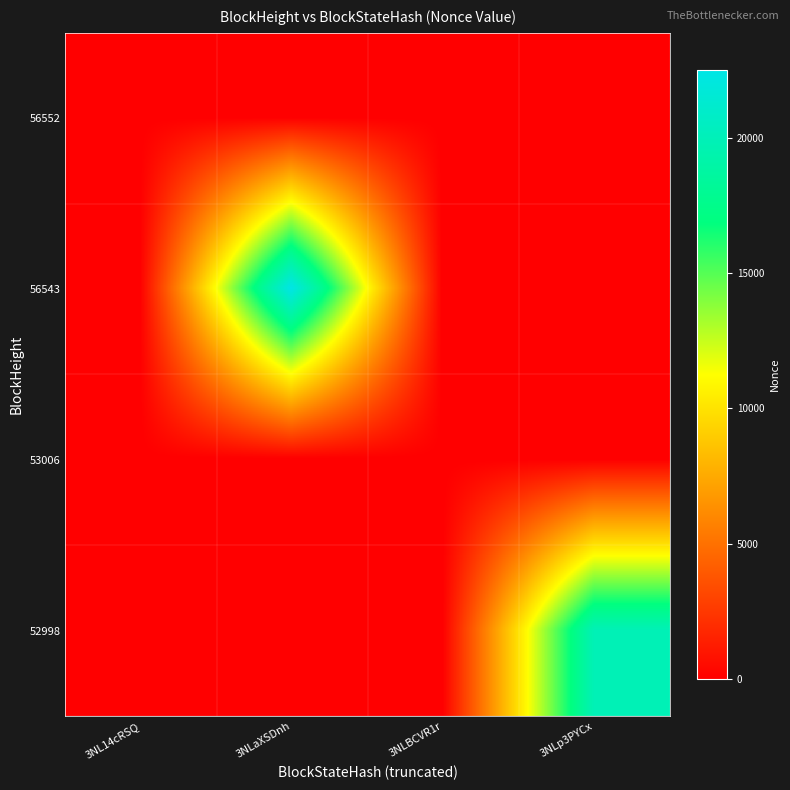

What is the spread (max minus min) of values at 3NL14cRSQ?

1